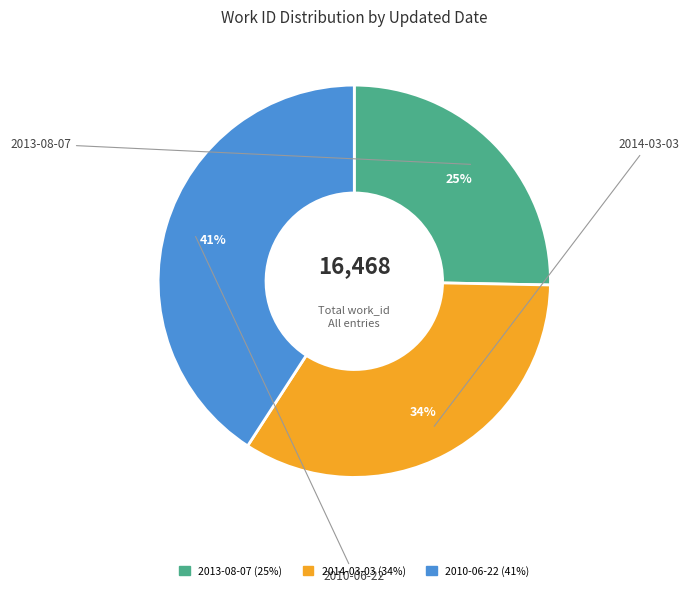

Count the number of slices in the pie.

3